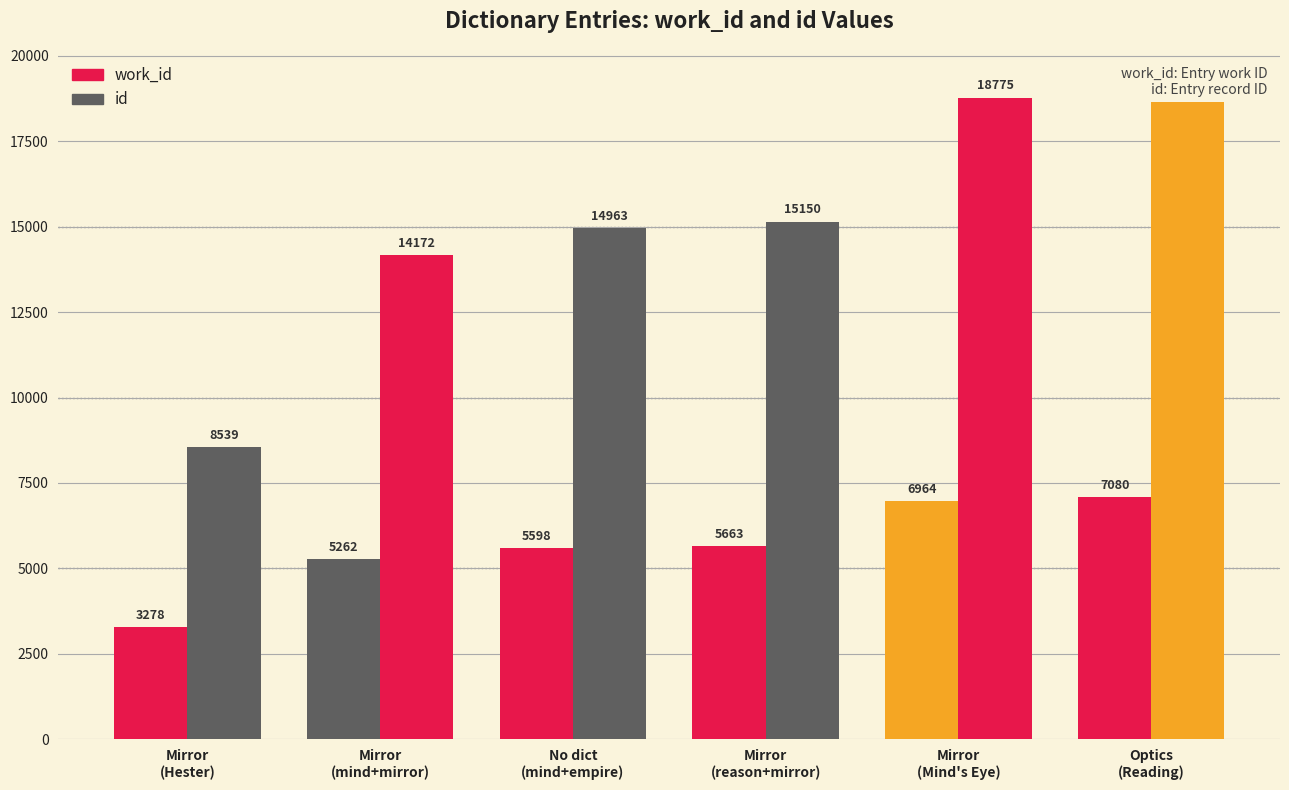

What position from the right is Optics
(Reading)?

1